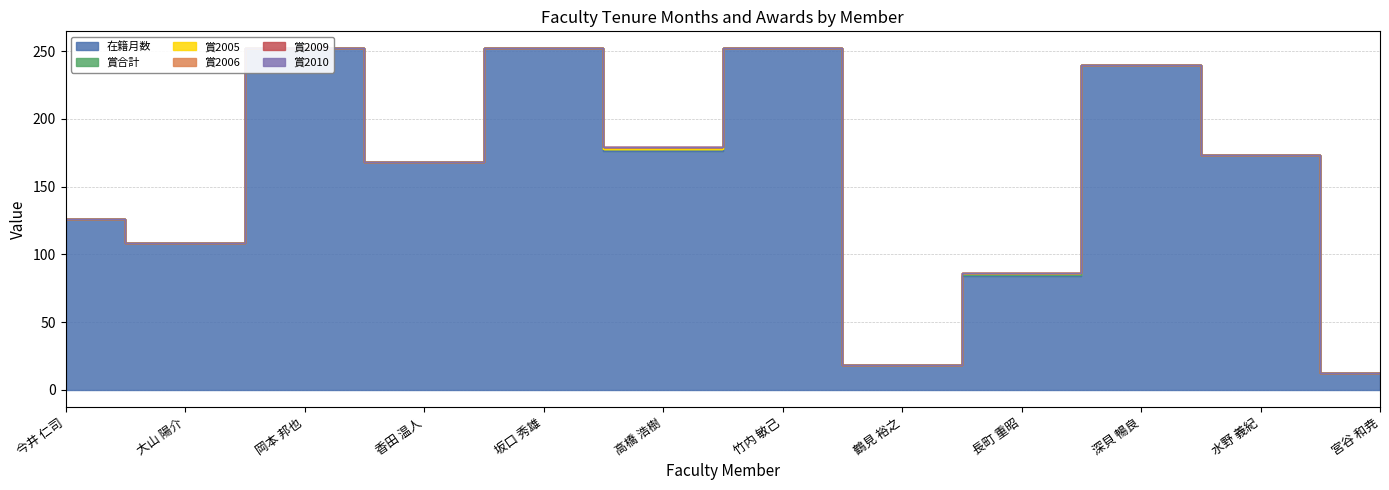

What is the minimum value for 在籍月数?

12